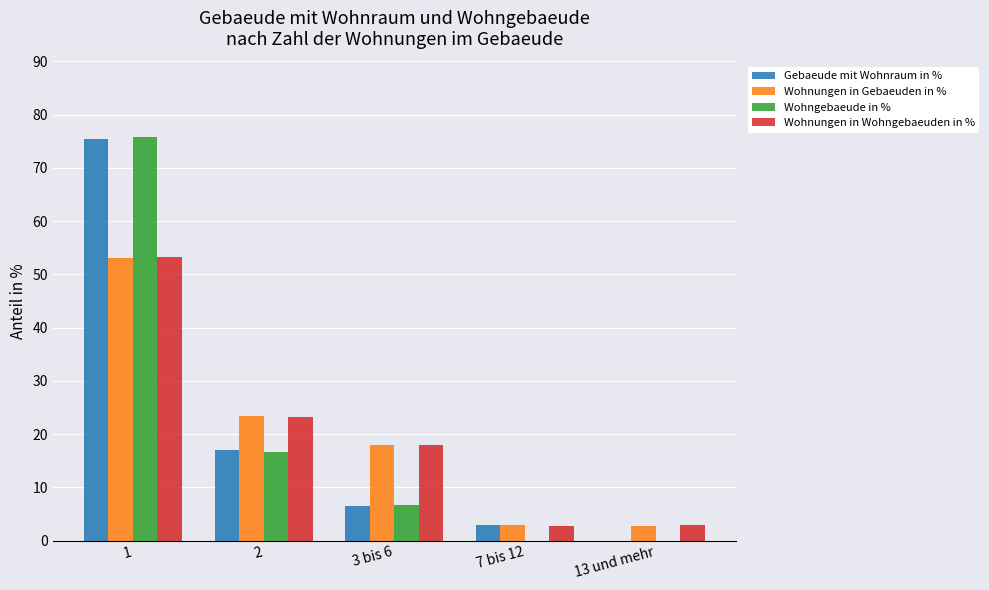

Does the chart contain stacked bars?

No